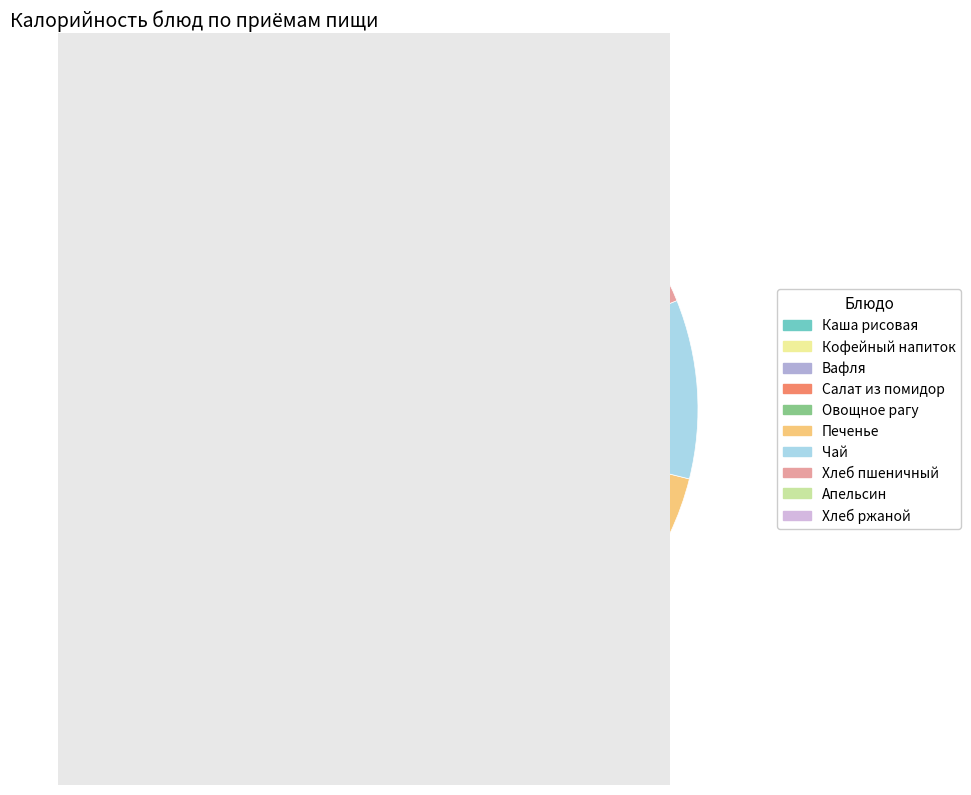

How many segments does this pie chart have?

10